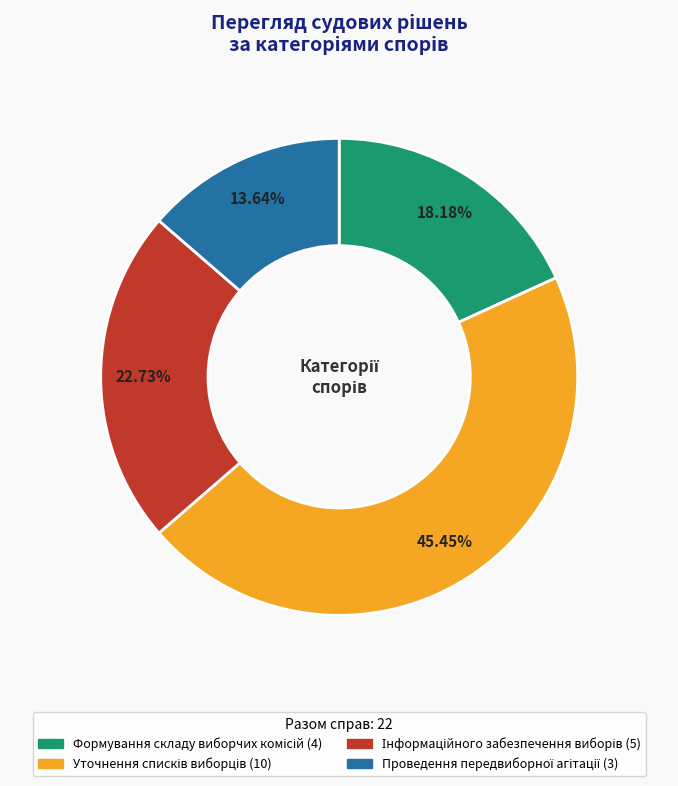

Is there a majority slice in this chart?

No